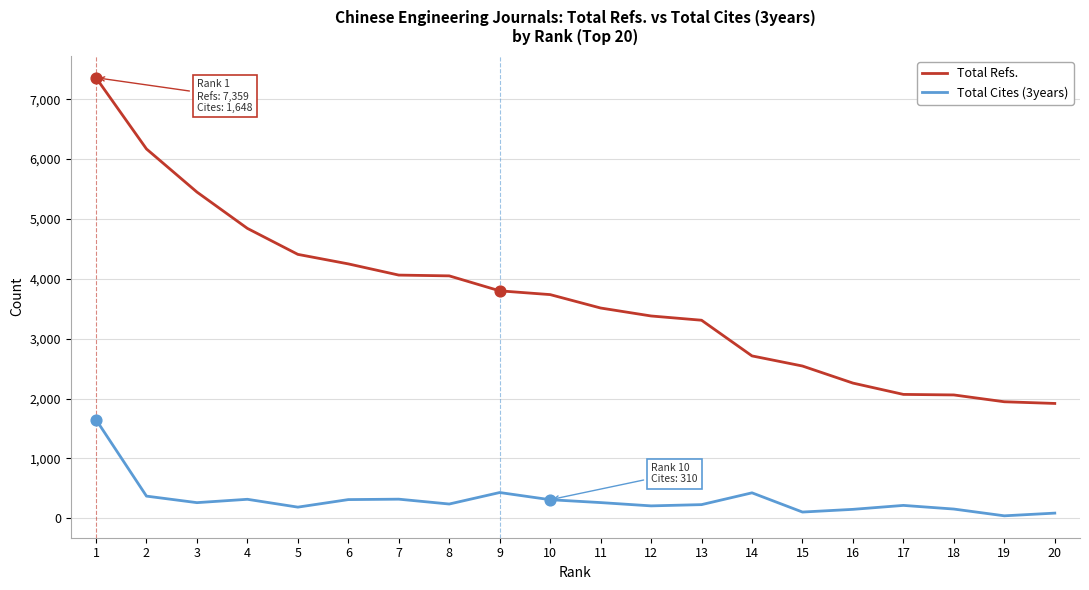

Between 2 and 3, which series saw the biggest shift?

Total Refs.